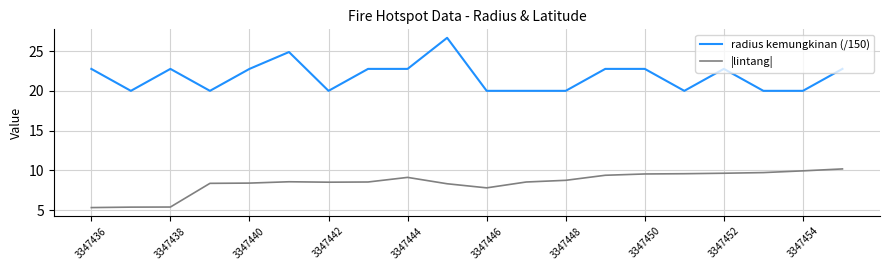

What is the maximum value shown in the chart?

26.7